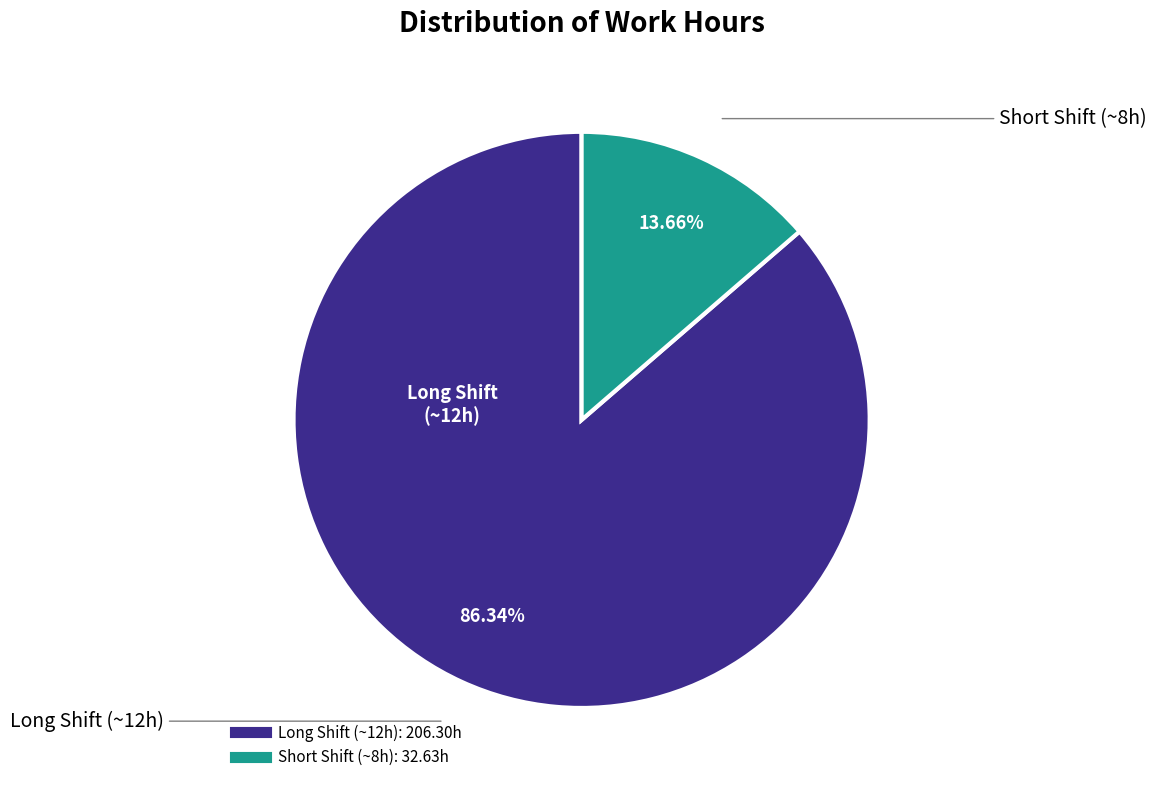

Does any single category account for the majority?

Yes